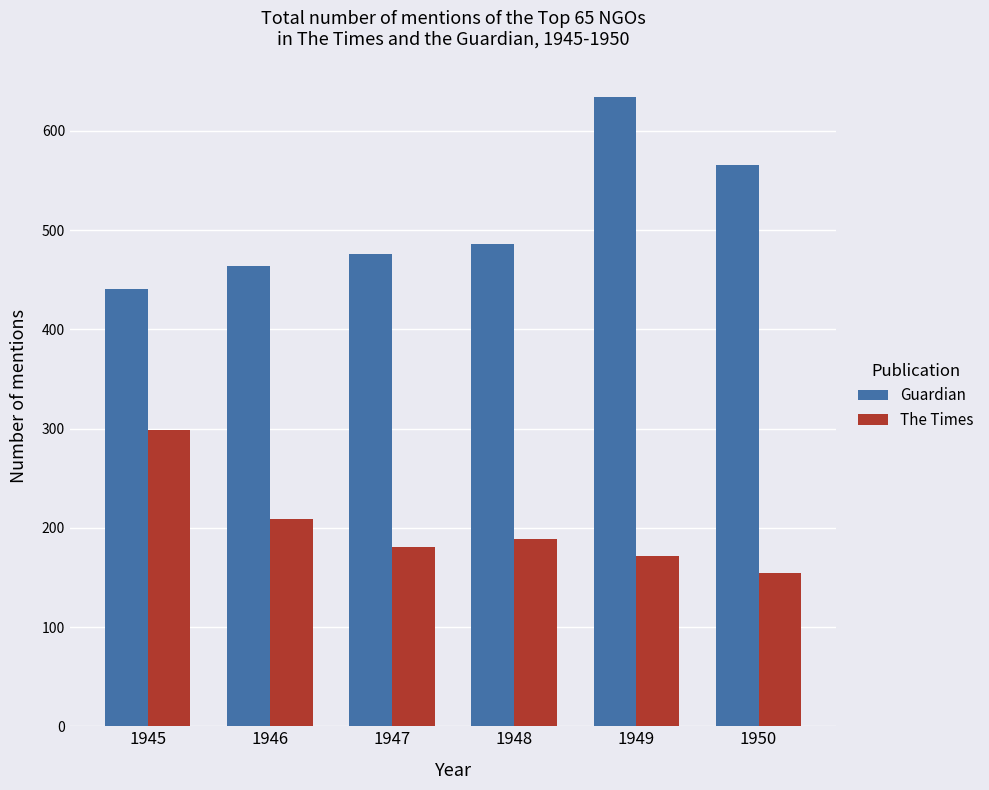

How many groups of bars are there?

6